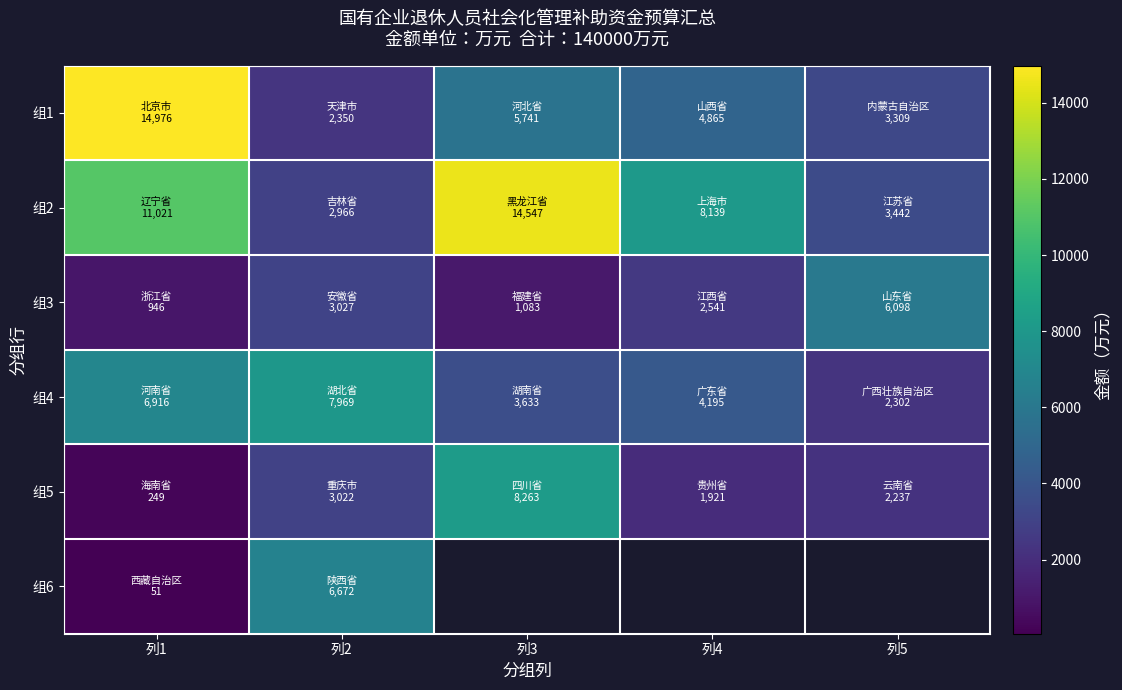

What is the spread (max minus min) of values at 列1?

14925.0